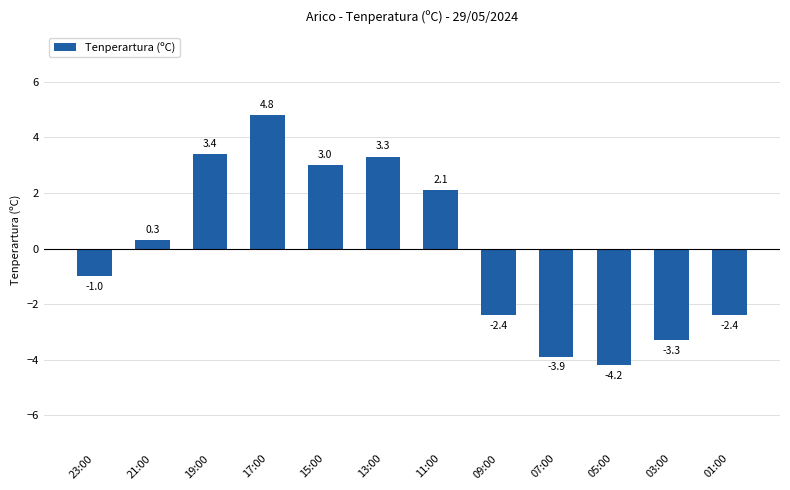

What is the label of the 1st bar from the left?

23:00